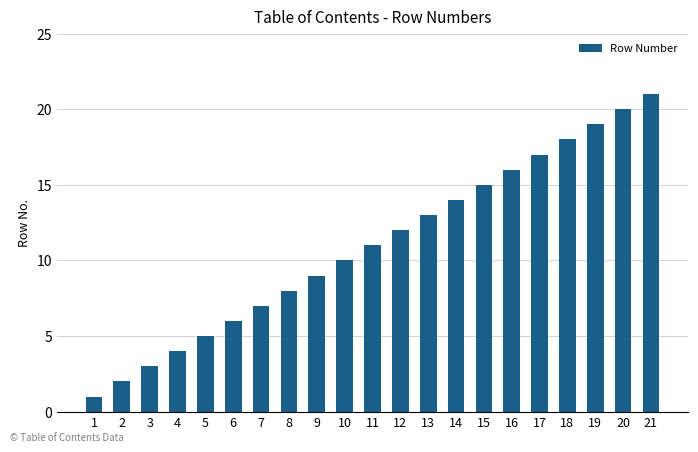

What is the change in value from 3 to 6?

+3